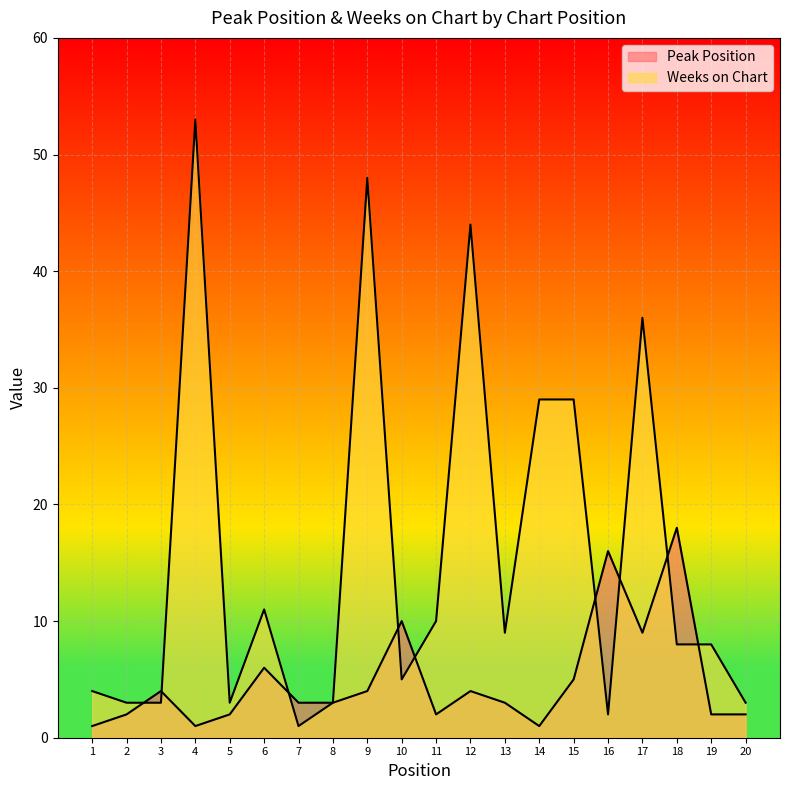

What is the difference between the highest and lowest values at 3?

1